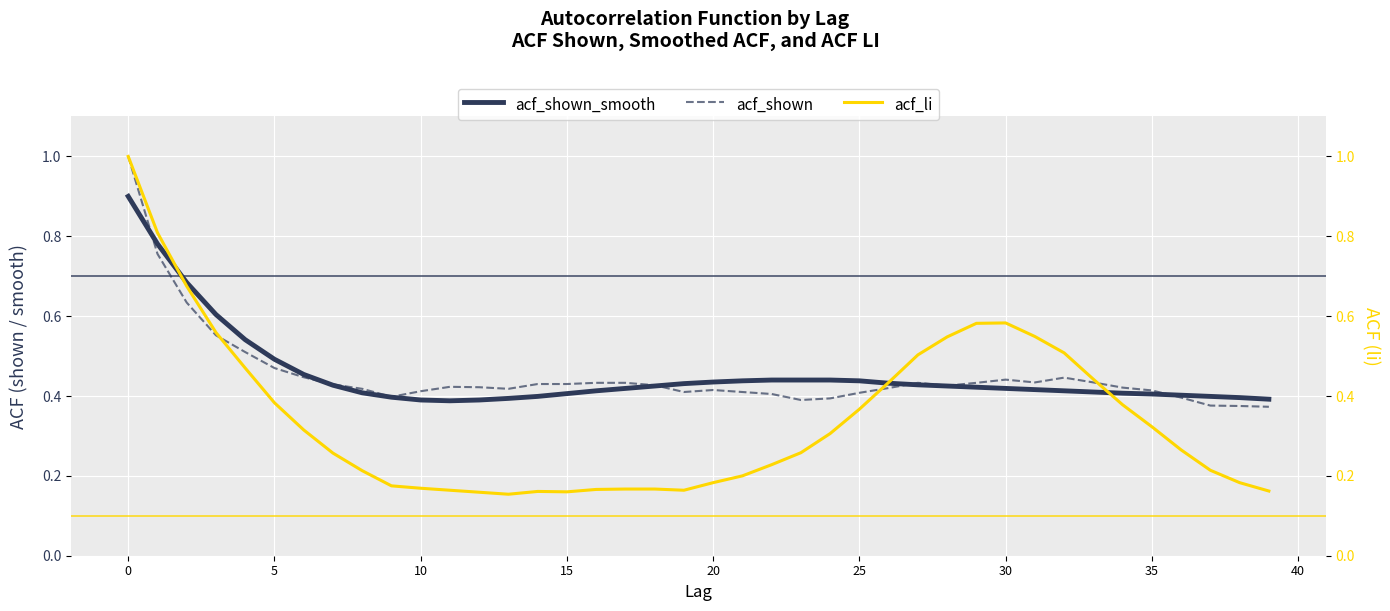

Which series has the largest range (max minus min)?

acf_li